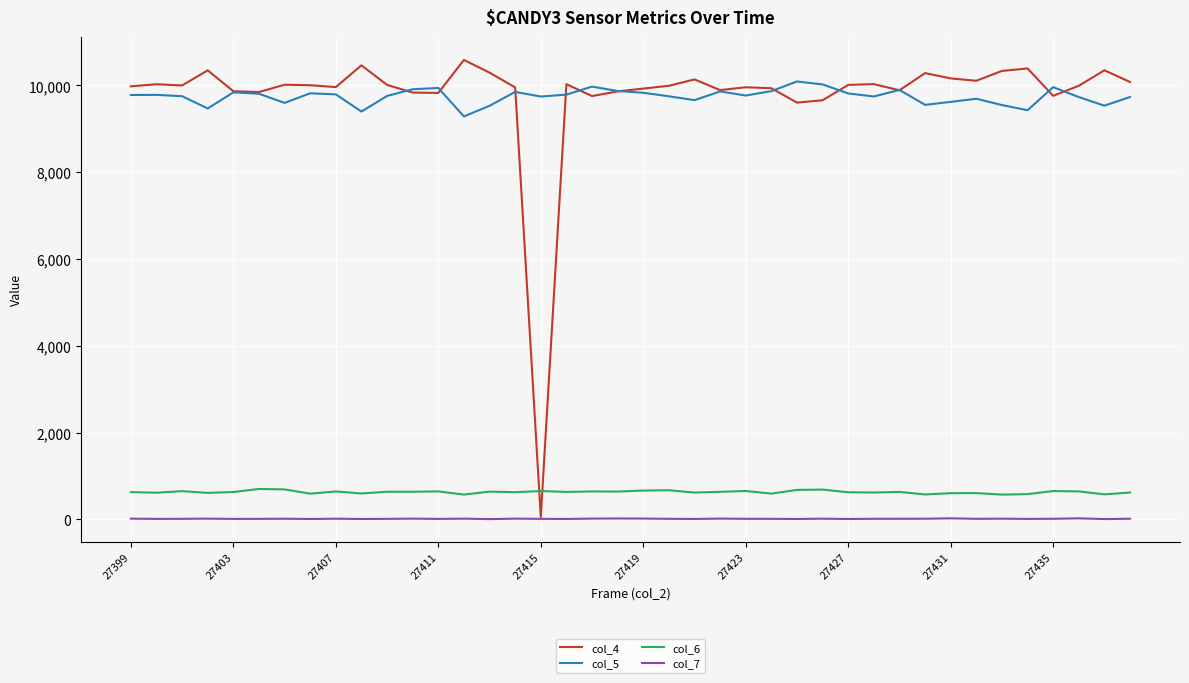

True or false: col_7 and col_6 intersect in this chart.

False